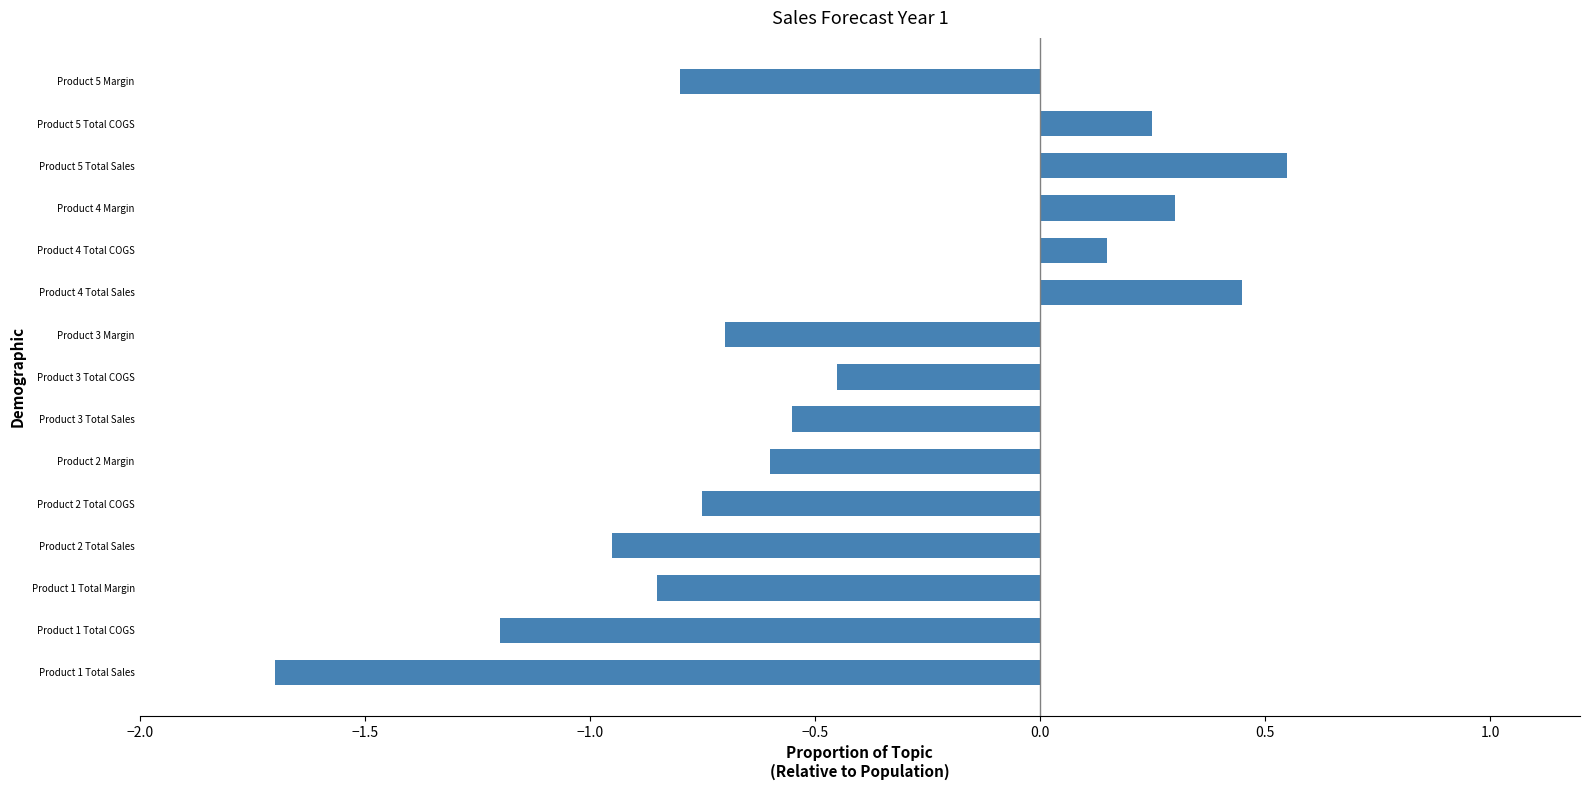

Where is the data nearest to the value 0?

Product 4 Total COGS